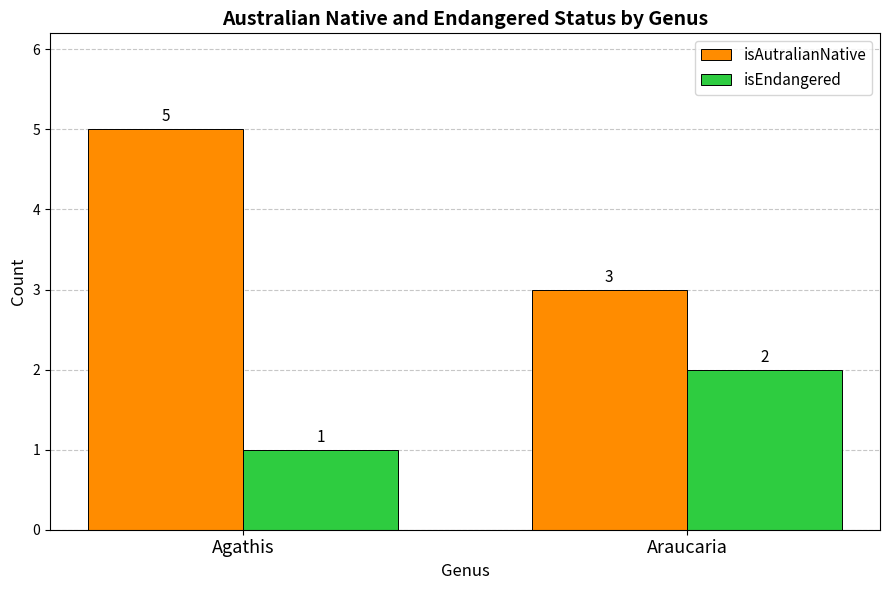

What is the difference between the maximum and minimum values in the isAutralianNative series?

2